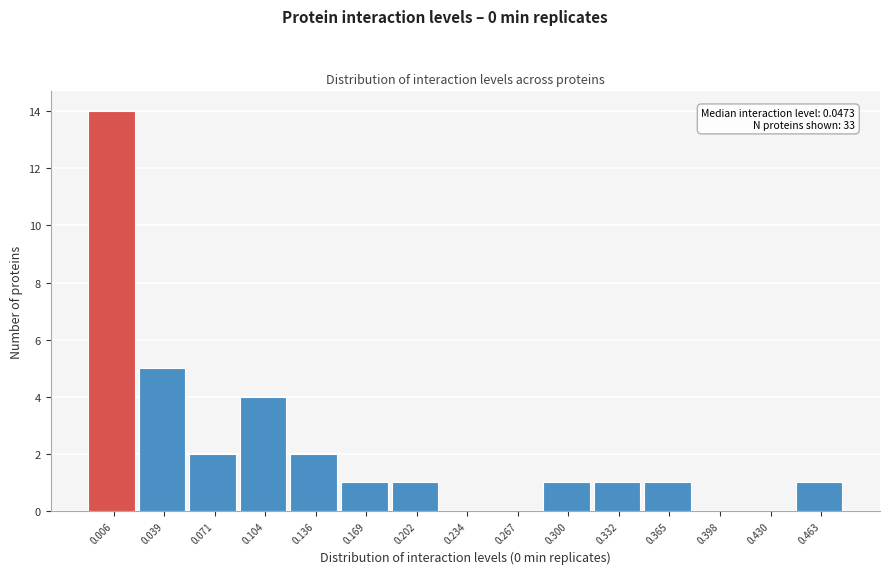

Reading left to right, what are all the values shown in this chart?

0.006=14	0.039=5	0.071=2	0.104=4	0.136=2	0.169=1	0.202=1	0.234=0	0.267=0	0.300=1	0.332=1	0.365=1	0.398=0	0.430=0	0.463=1